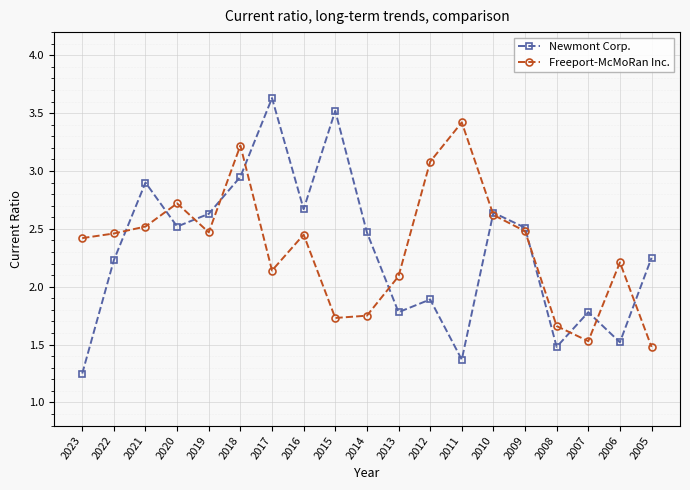

At which category is the sum across all series the highest?

2018